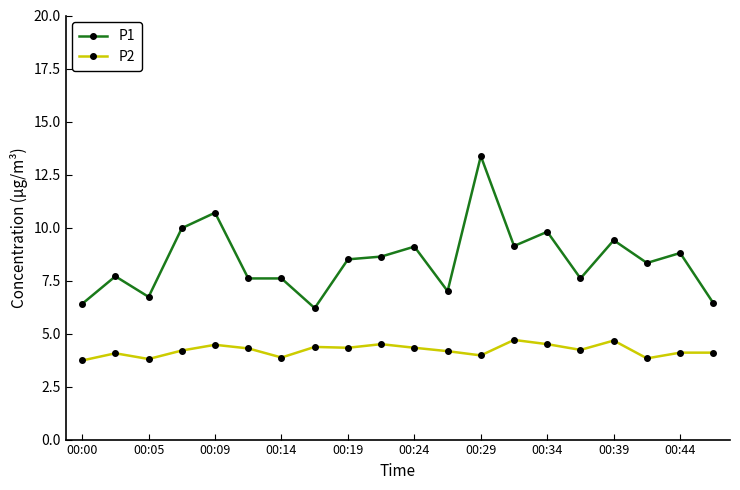

What is the difference between the maximum and minimum values in the P1 series?

7.2